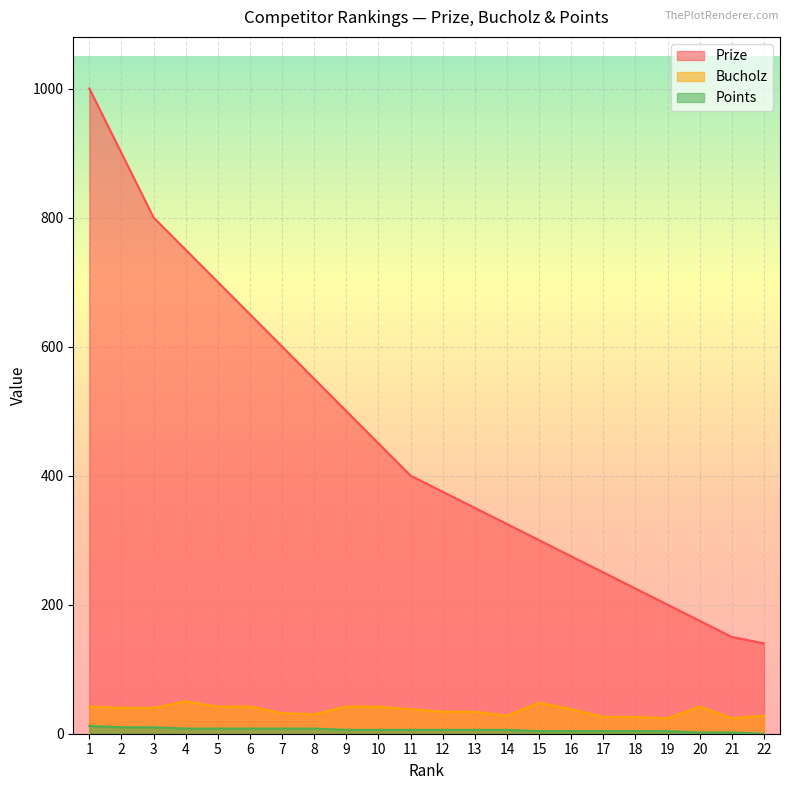

What is the average value of the Prize series?

458